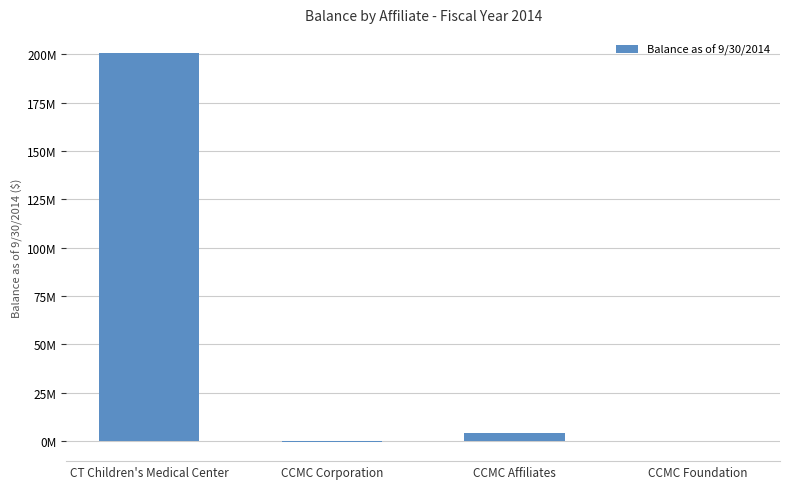

List the labels in order of value, smallest first.

CCMC Corporation, CCMC Foundation, CCMC Affiliates, CT Children's Medical Center